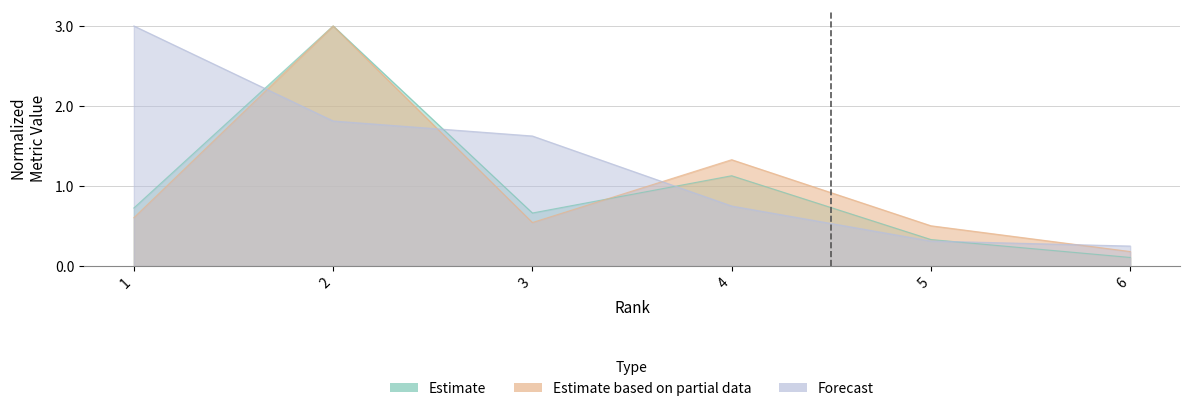

Rank the series by their maximum value, from lowest to highest.

H index, Total Docs. (2021), Total Docs. (3years)